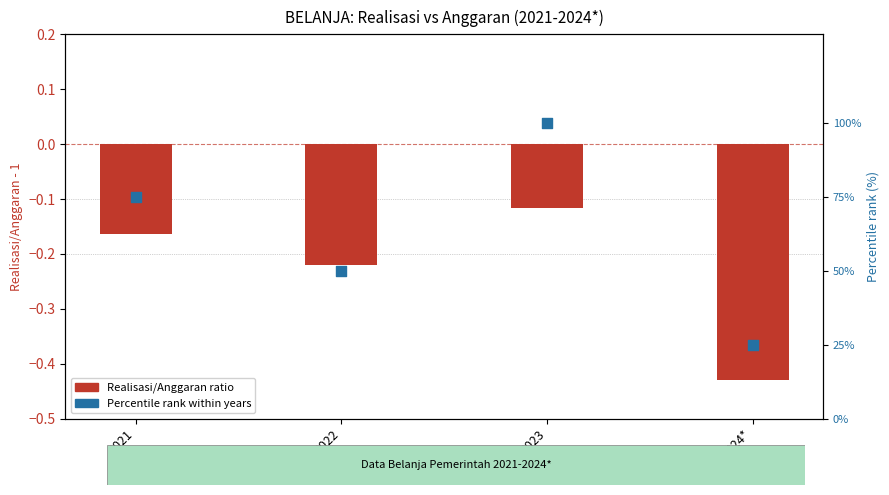

Which series has the widest spread of Y values?

Percentile rank